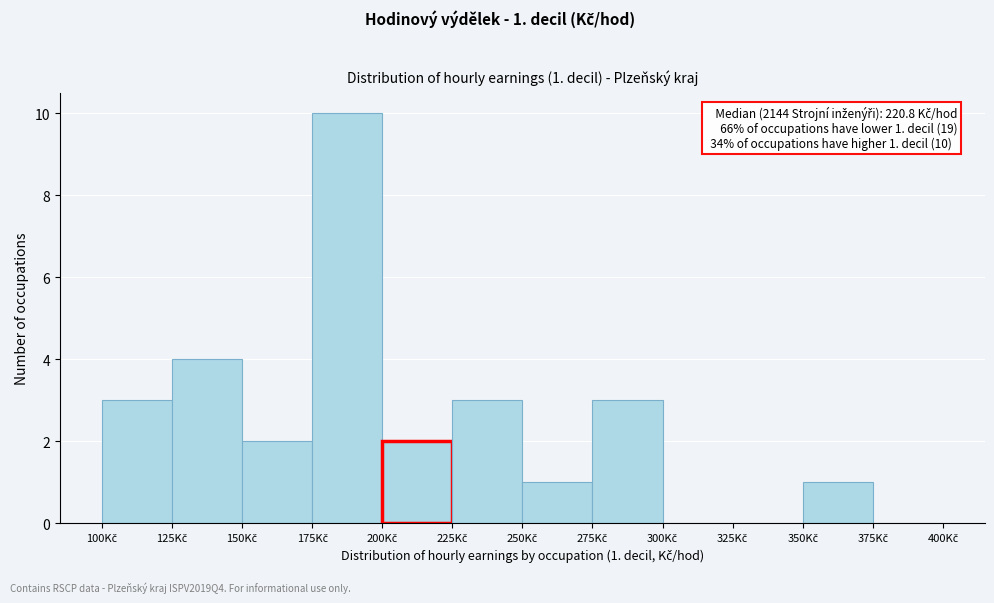

Which range on the x-axis has the tallest bar?

175 to 200